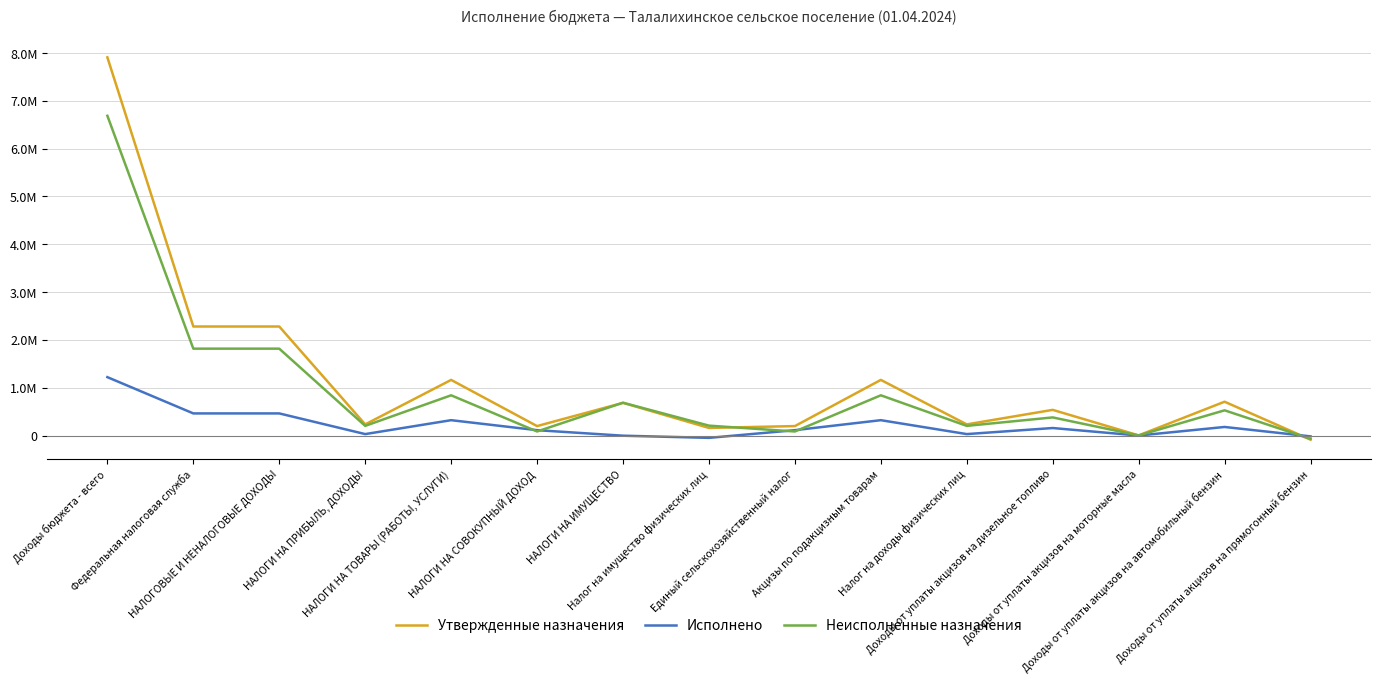

What are all the series names shown in the legend?

Утвержденные назначения, Исполнено, Неисполненные назначения